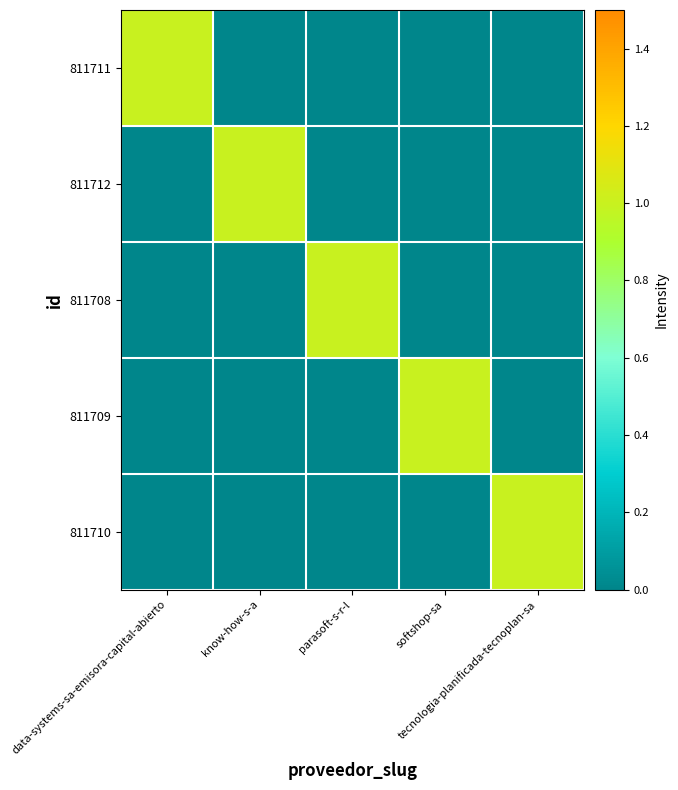

At which category does the chart reach its minimum across all series?

know-how-s-a